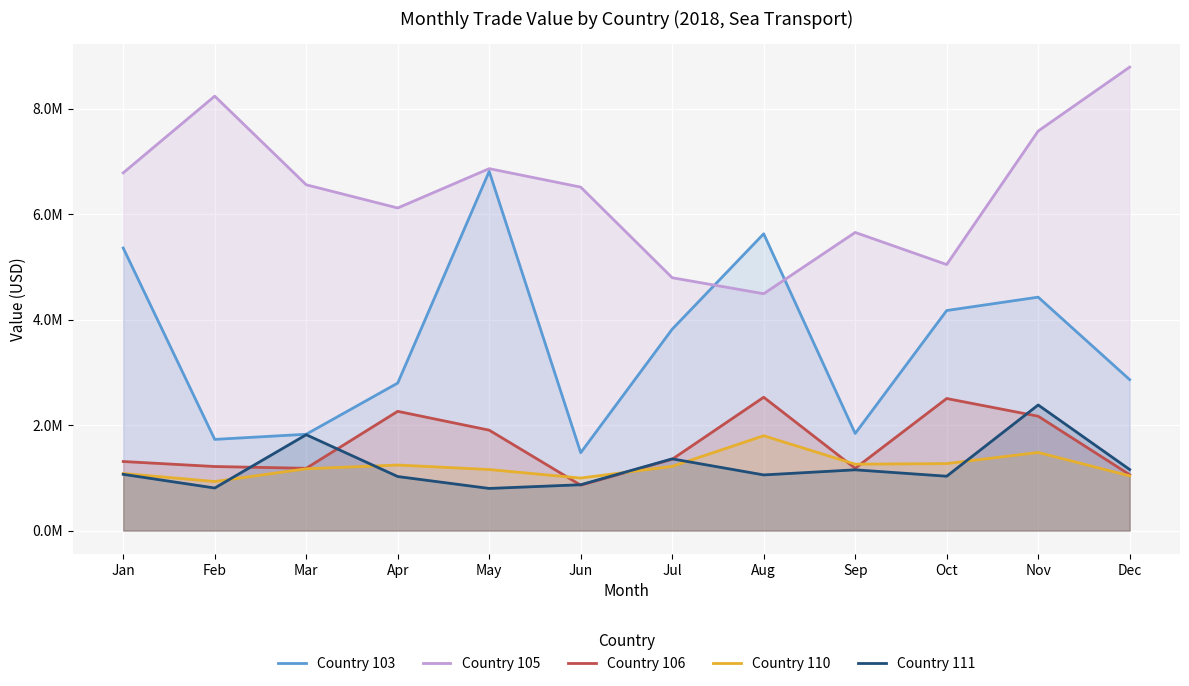

What is the difference between the highest and lowest values at Jul?

3575616